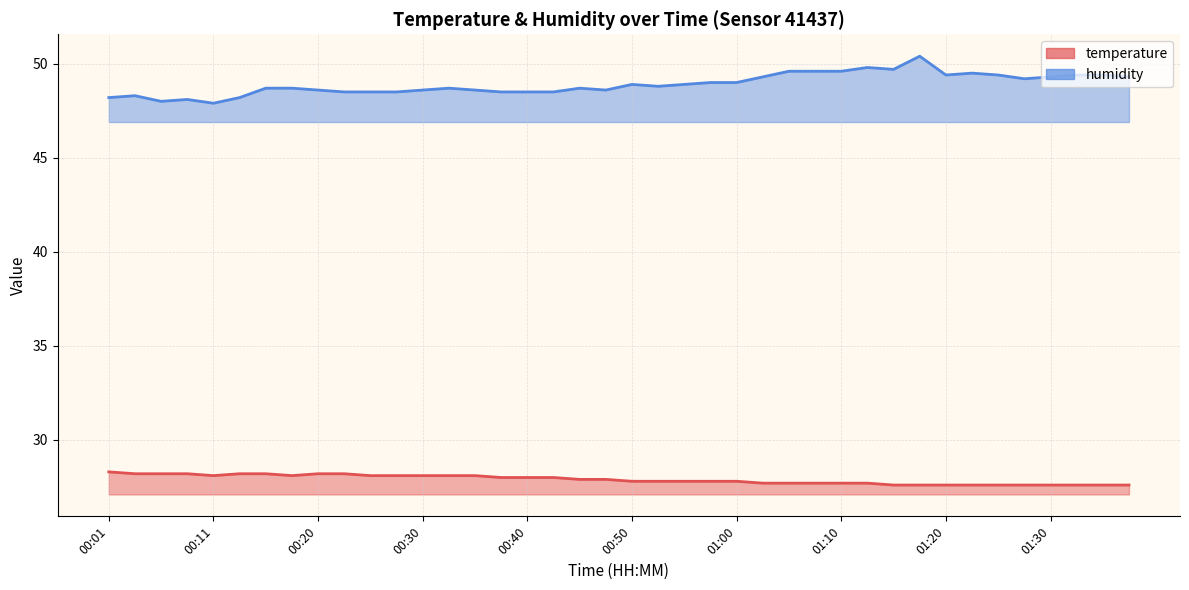

Is the value of humidity at 01:37 greater than the value of temperature at 01:37?

Yes